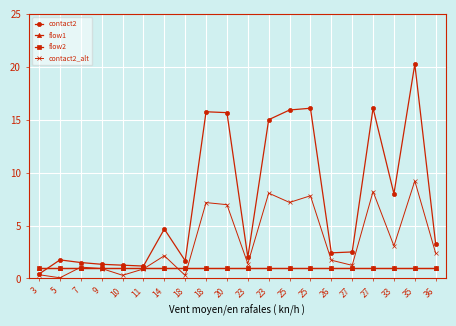

The flow1 series shows 1.0 at 35. True or false?

True